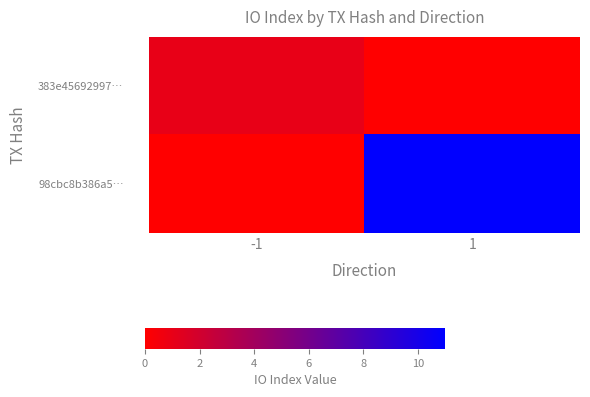

Rank the series at 1 from highest to lowest value.

98cbc8b386a5…, 383e45692997…